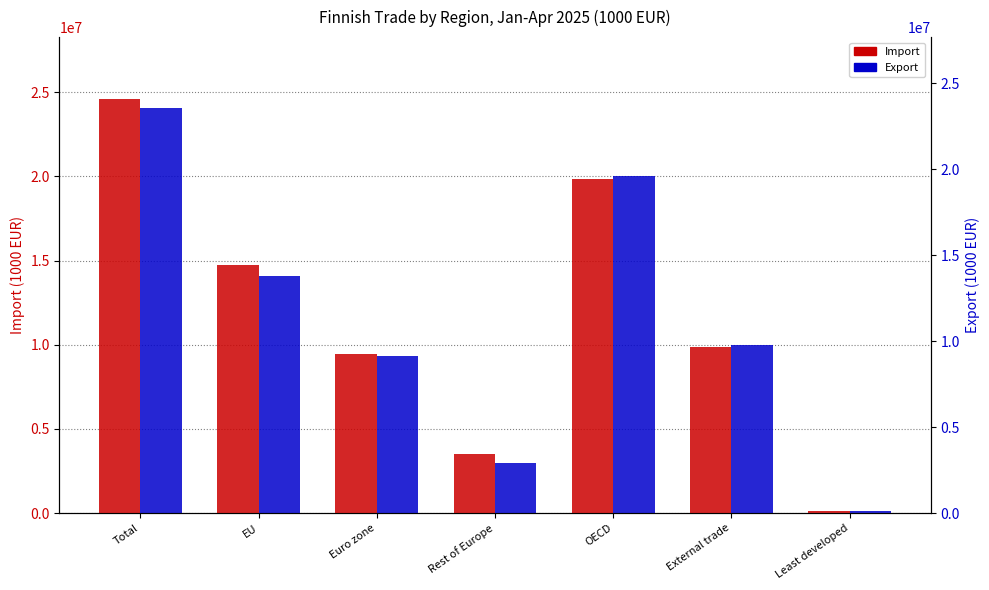

The Export series shows 24068807 at Total. True or false?

True